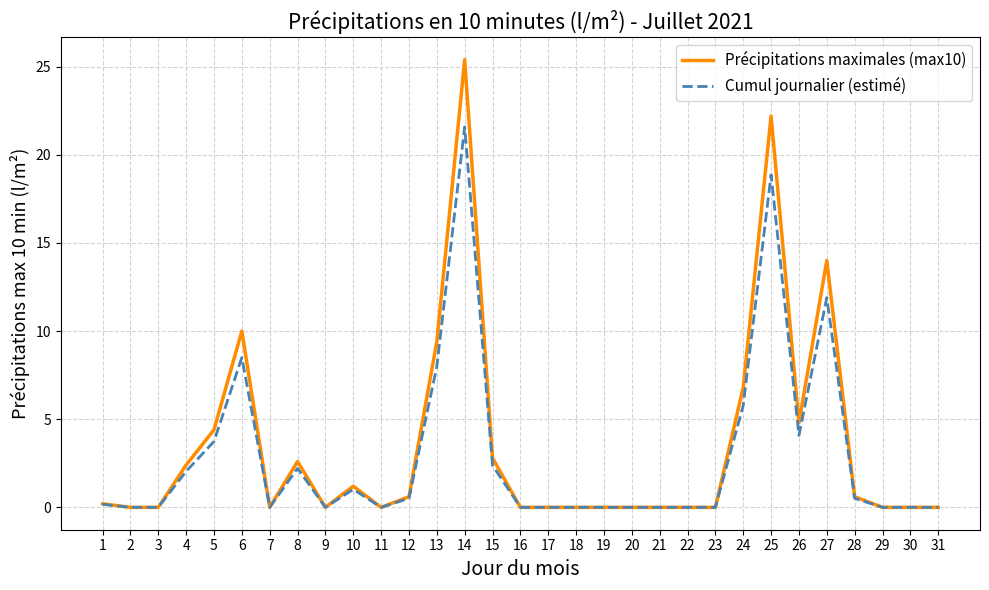

At which category does the chart reach its peak across all series?

14